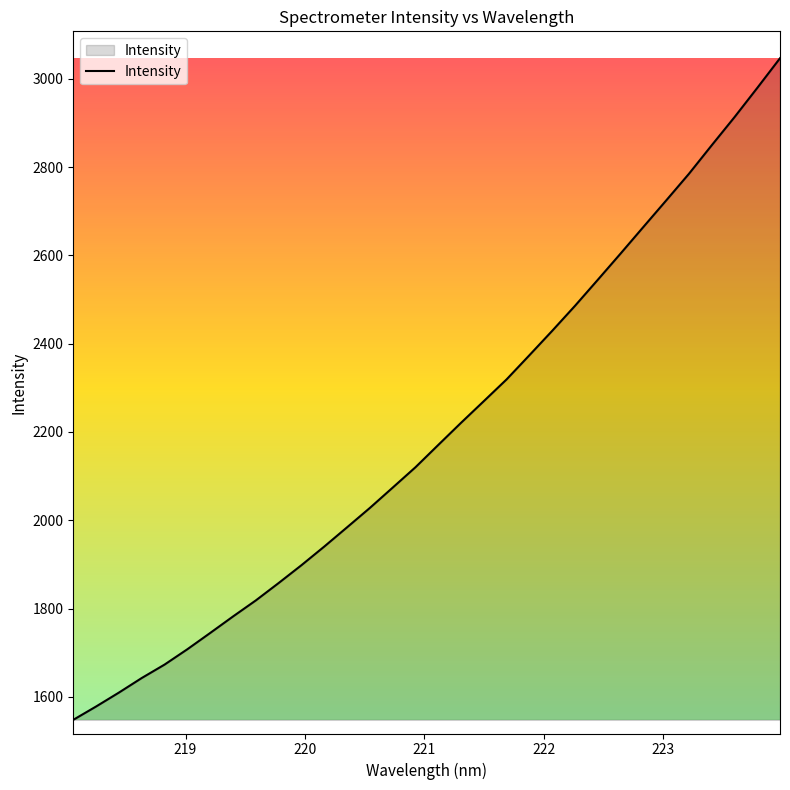

What is the difference between the maximum and minimum values?

1498.7